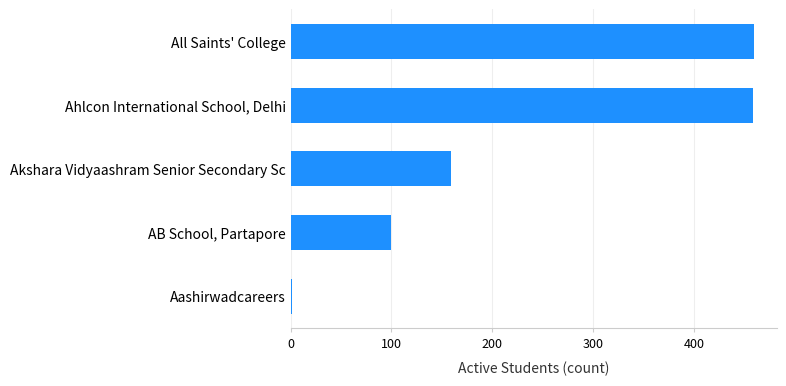

Between Akshara Vidyaashram Senior Secondary Sc and Aashirwadcareers, which is larger?

Akshara Vidyaashram Senior Secondary Sc